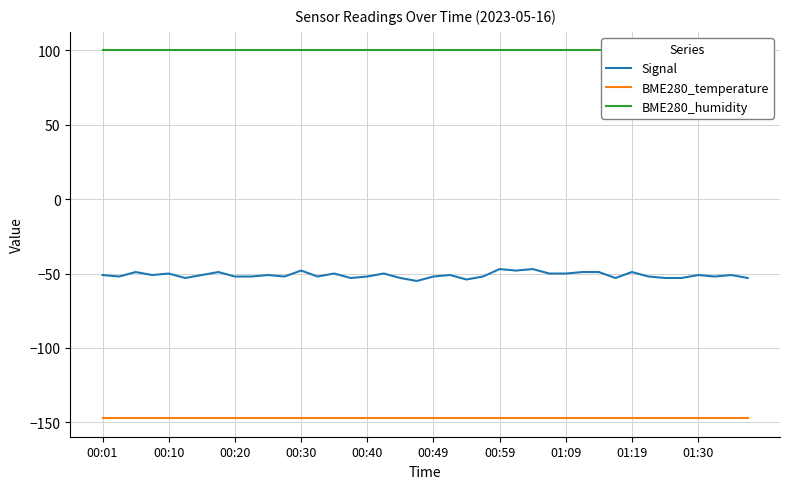

What is the greatest value displayed?

100.0